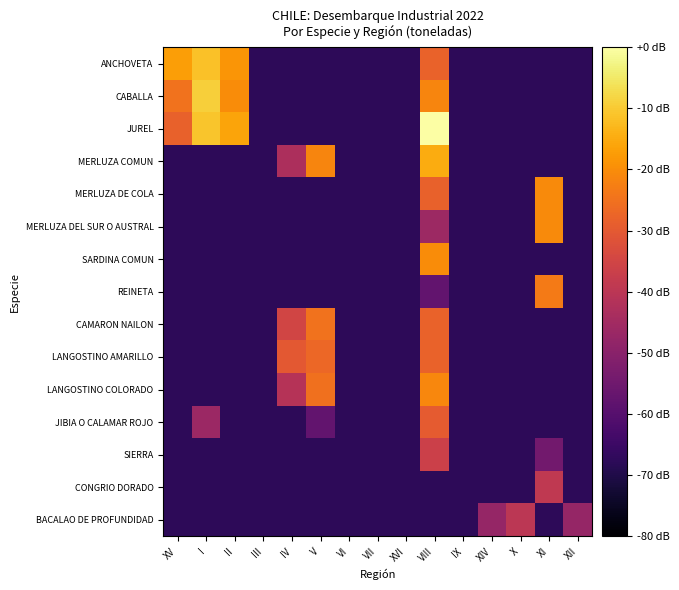

List the series in order of their peak value, highest first.

JUREL, CABALLA, ANCHOVETA, MERLUZA COMUN, SARDINA COMUN, MERLUZA DE COLA, MERLUZA DEL SUR O AUSTRAL, LANGOSTINO COLORADO, REINETA, CAMARON NAILON, LANGOSTINO AMARILLO, JIBIA O CALAMAR ROJO, SIERRA, CONGRIO DORADO, BACALAO DE PROFUNDIDAD